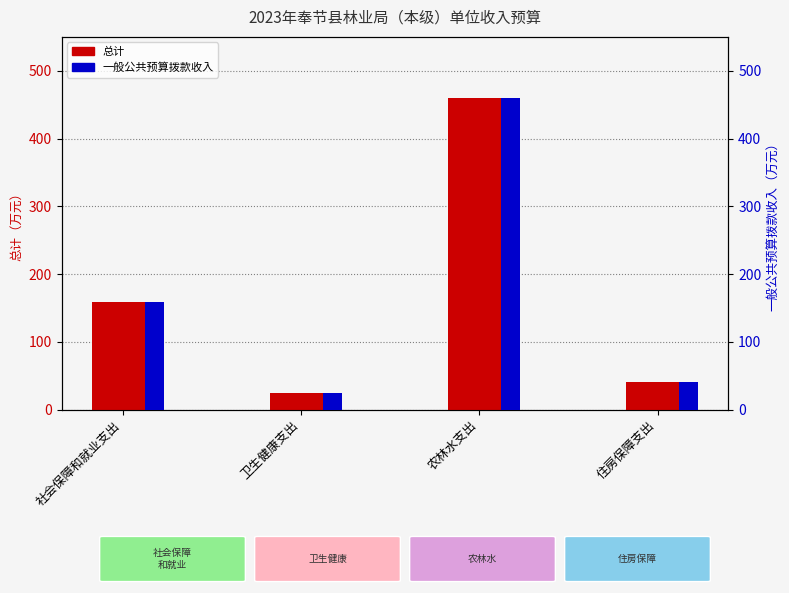

Which series has the largest range (max minus min)?

总计